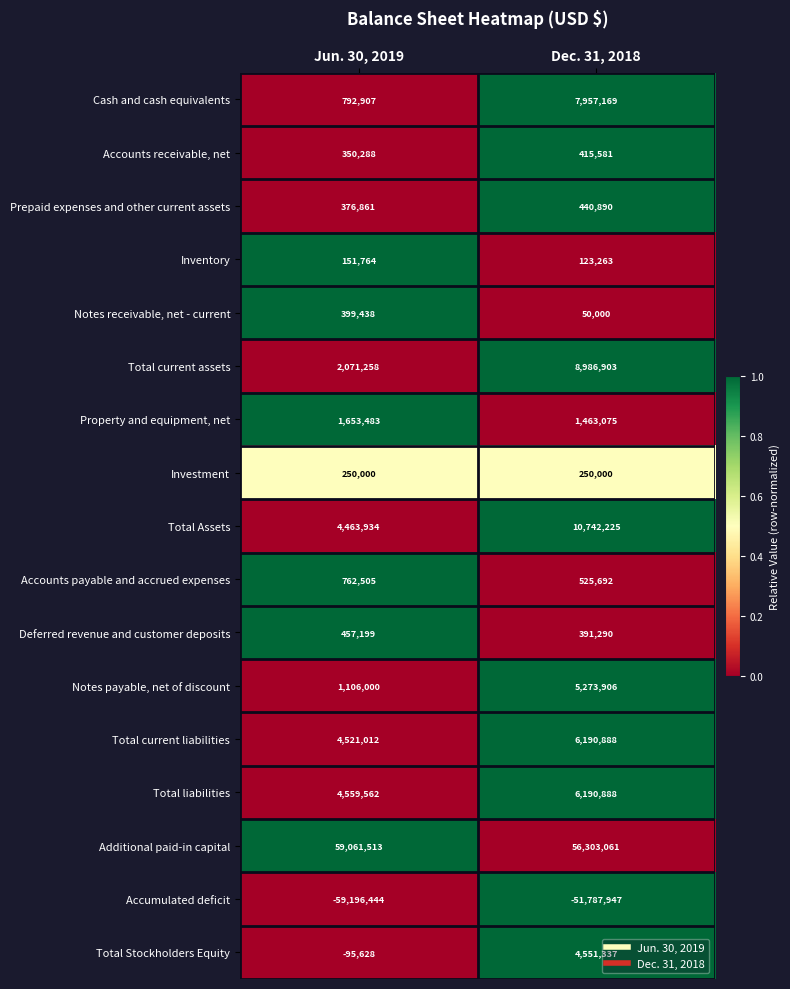

What is the spread (max minus min) of values at Jun. 30, 2019?

118257957